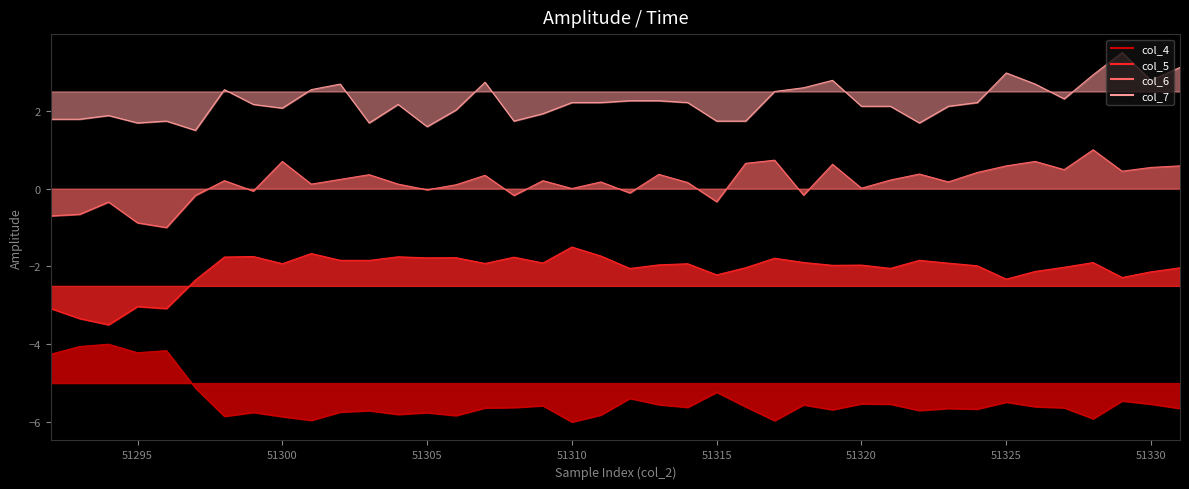

How many lines are shown in the chart?

4